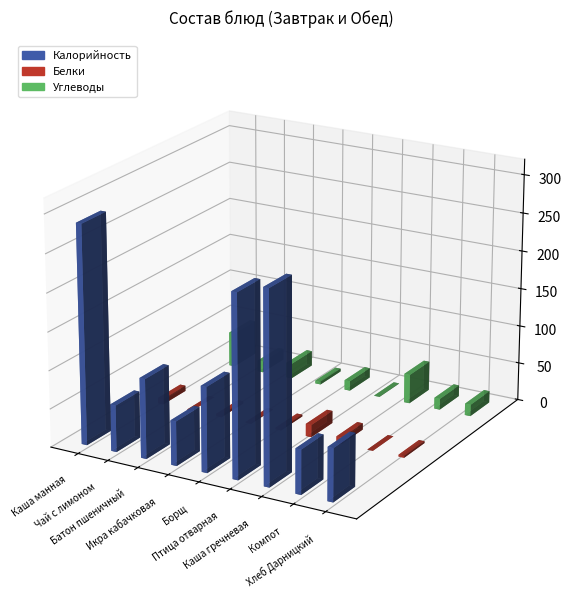

Is the value of Белки at Батон пшеничный greater than the value of Калорийность at Компот?

No